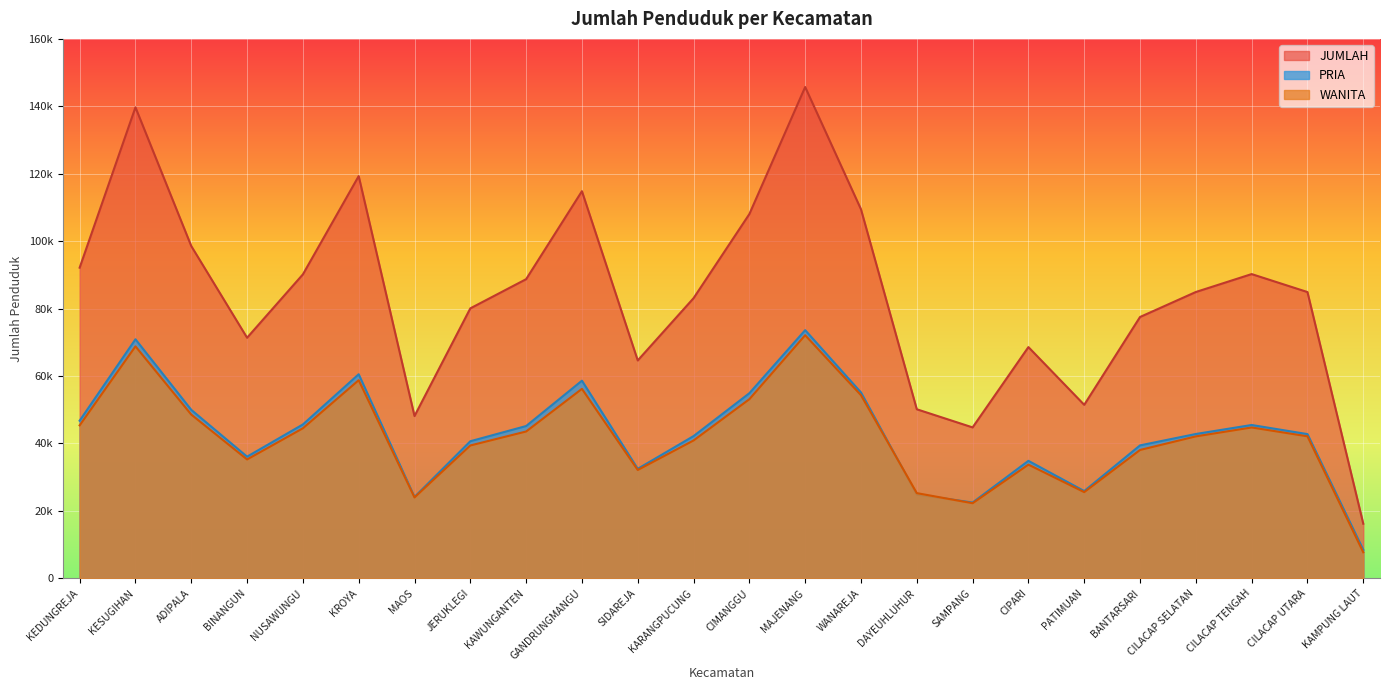

Where is the first local minimum for WANITA?

BINANGUN